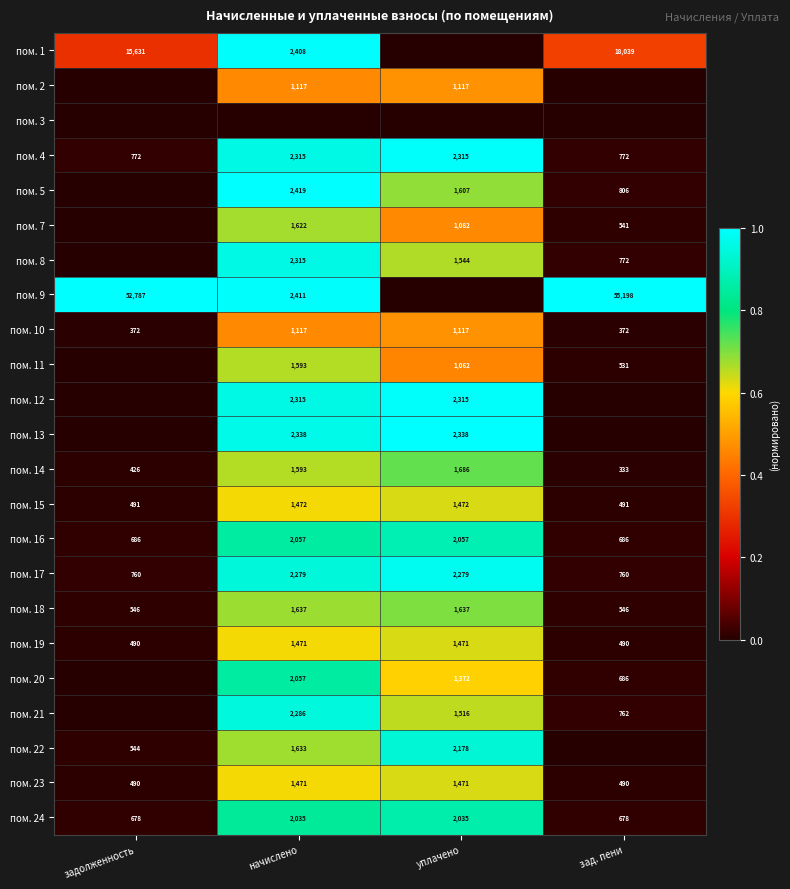

At which label is пом. 14 closest to 1009?

задолженность